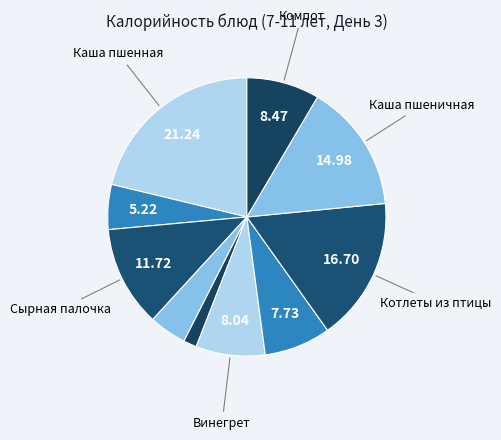

How many segments does this pie chart have?

10